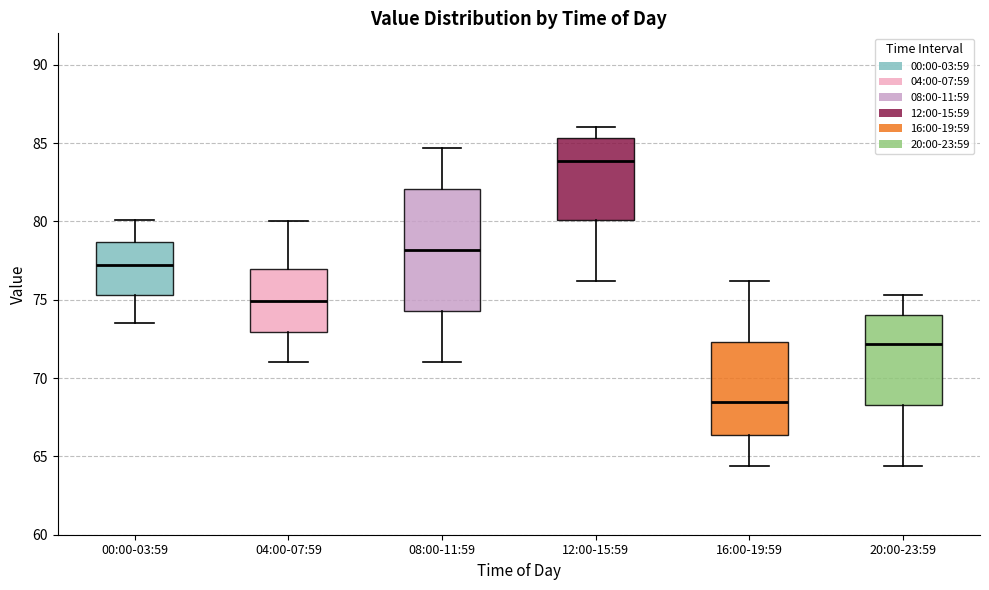

Reading left to right, transcribe this box plot: for each box, give where its median line is, the range the box spans, and where its two whiskers end, as read against the y-axis. The values are not printed on the chart, so give them approximately, as read against the axis.

00:00-03:59: median 77.0, box 75.5 to 78.5, whiskers 73.5 to 80.0
04:00-07:59: median 75.0, box 73.0 to 77.0, whiskers 71.0 to 80.0
08:00-11:59: median 78.0, box 74.5 to 82.0, whiskers 71.0 to 84.5
12:00-15:59: median 84.0, box 80.0 to 85.5, whiskers 76.0 to 86.0
16:00-19:59: median 68.5, box 66.5 to 72.5, whiskers 64.5 to 76.0
20:00-23:59: median 72.0, box 68.5 to 74.0, whiskers 64.5 to 75.5